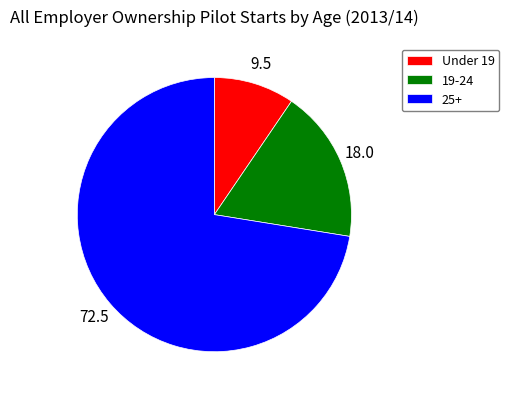

Count the number of slices in the pie.

3